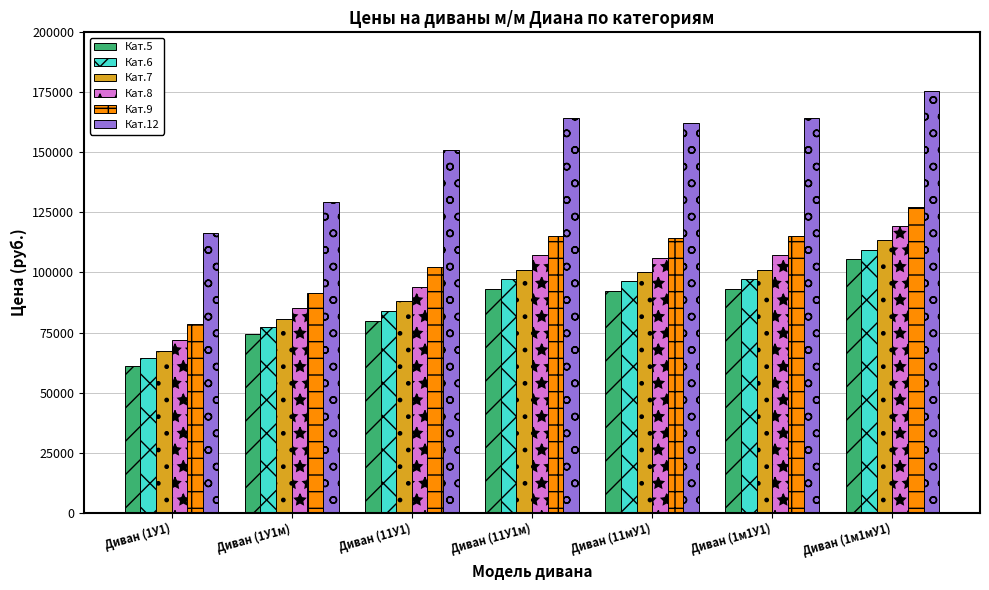

At which category is the sum across all series the highest?

Диван (1м1мУ1)